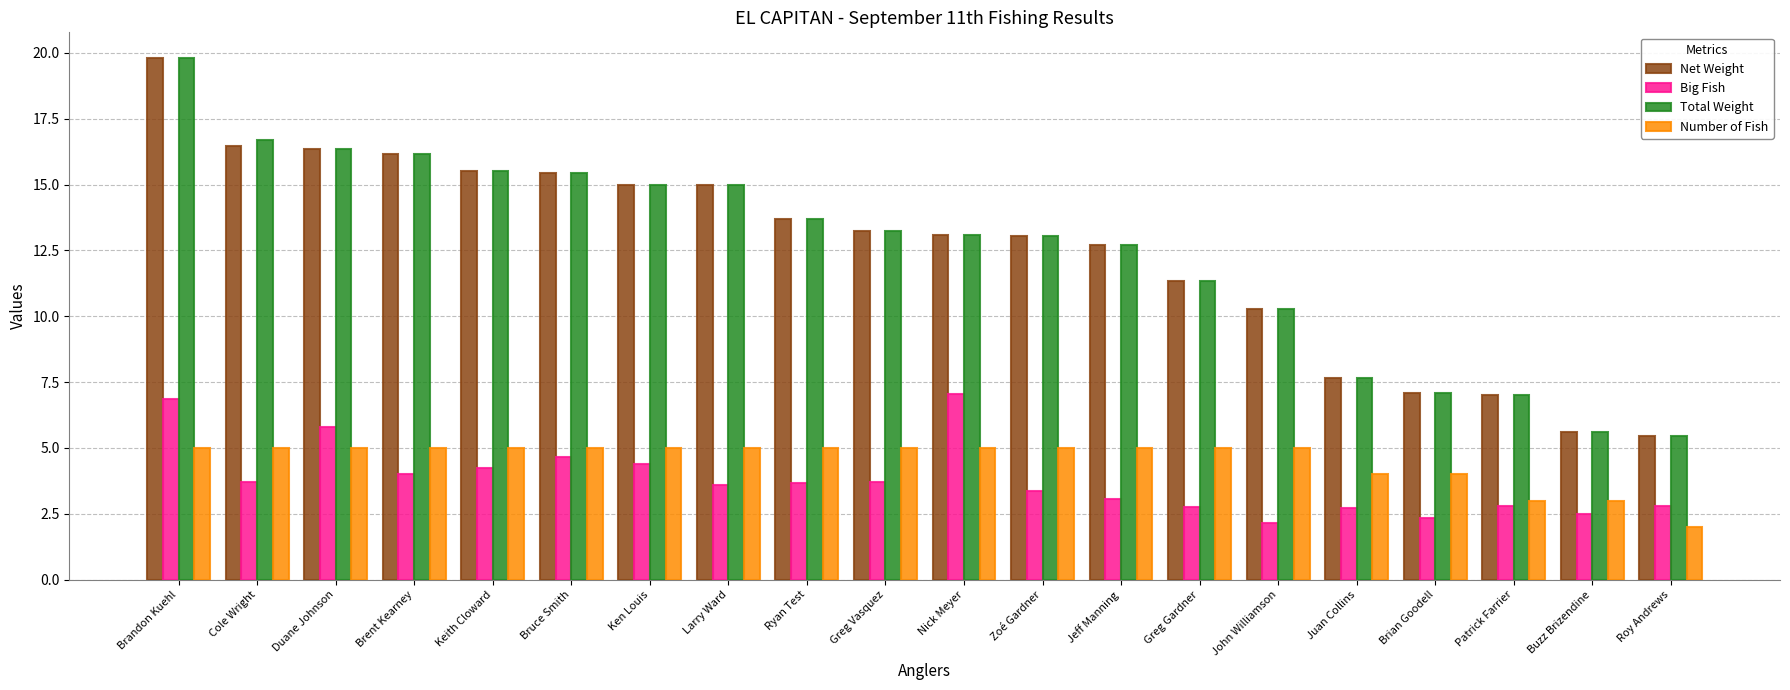

What is the value of the Total Weight bar at the 15th from the left?

10.3